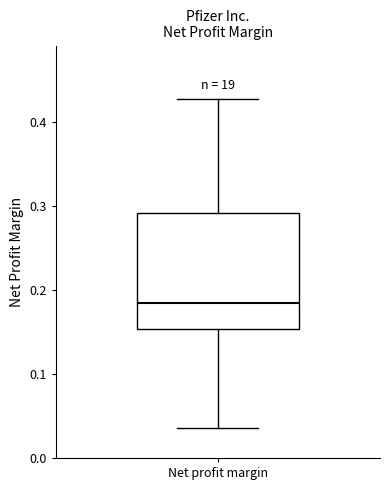

Where does the upper whisker of the box for Net profit margin end on the y-axis? The values are not printed on the chart, so give them approximately, as read against the axis.

0.43